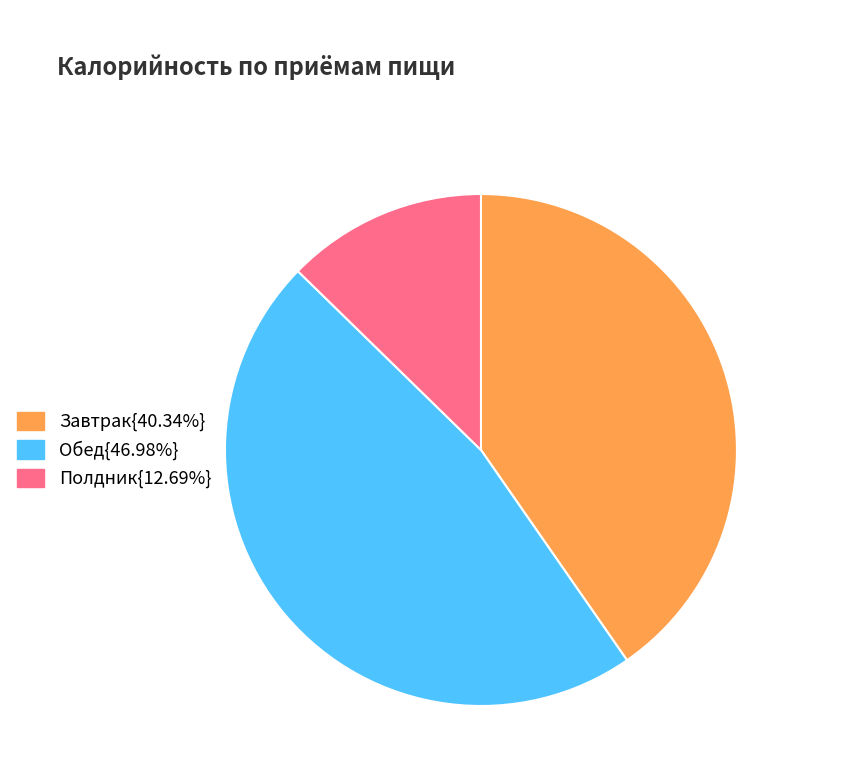

Does Обед{46.98%} represent more than half of the total?

No